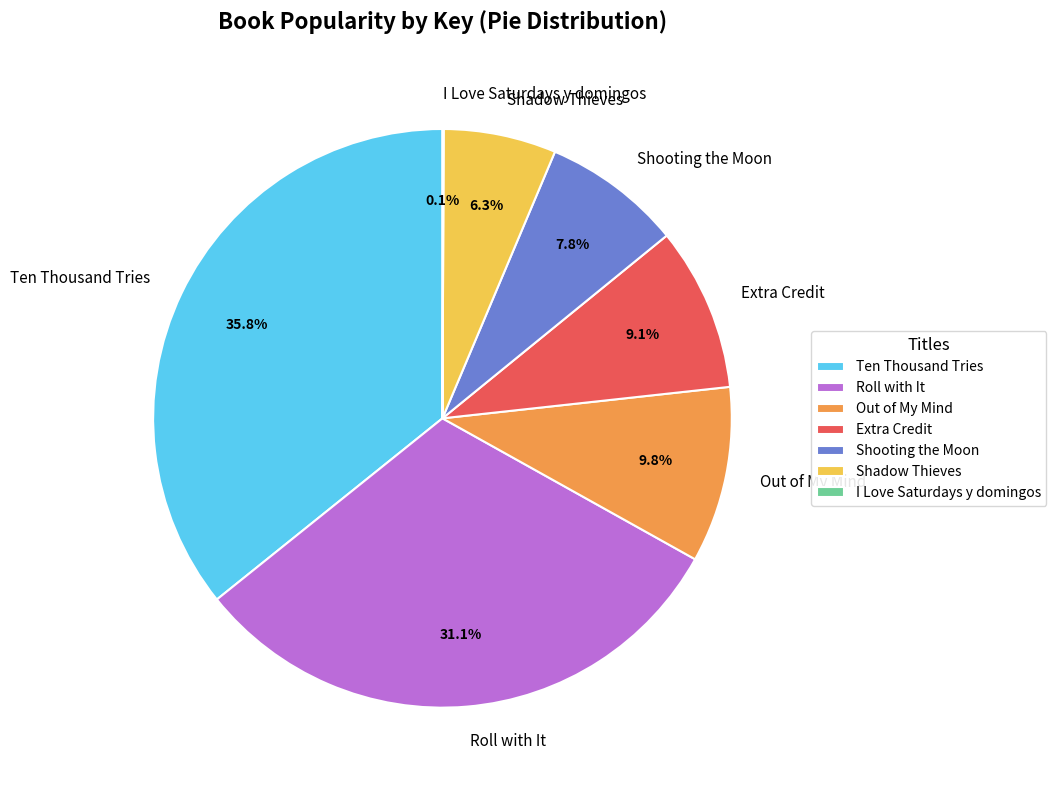

What percentage is the Ten Thousand Tries slice, to the nearest percent?

36%